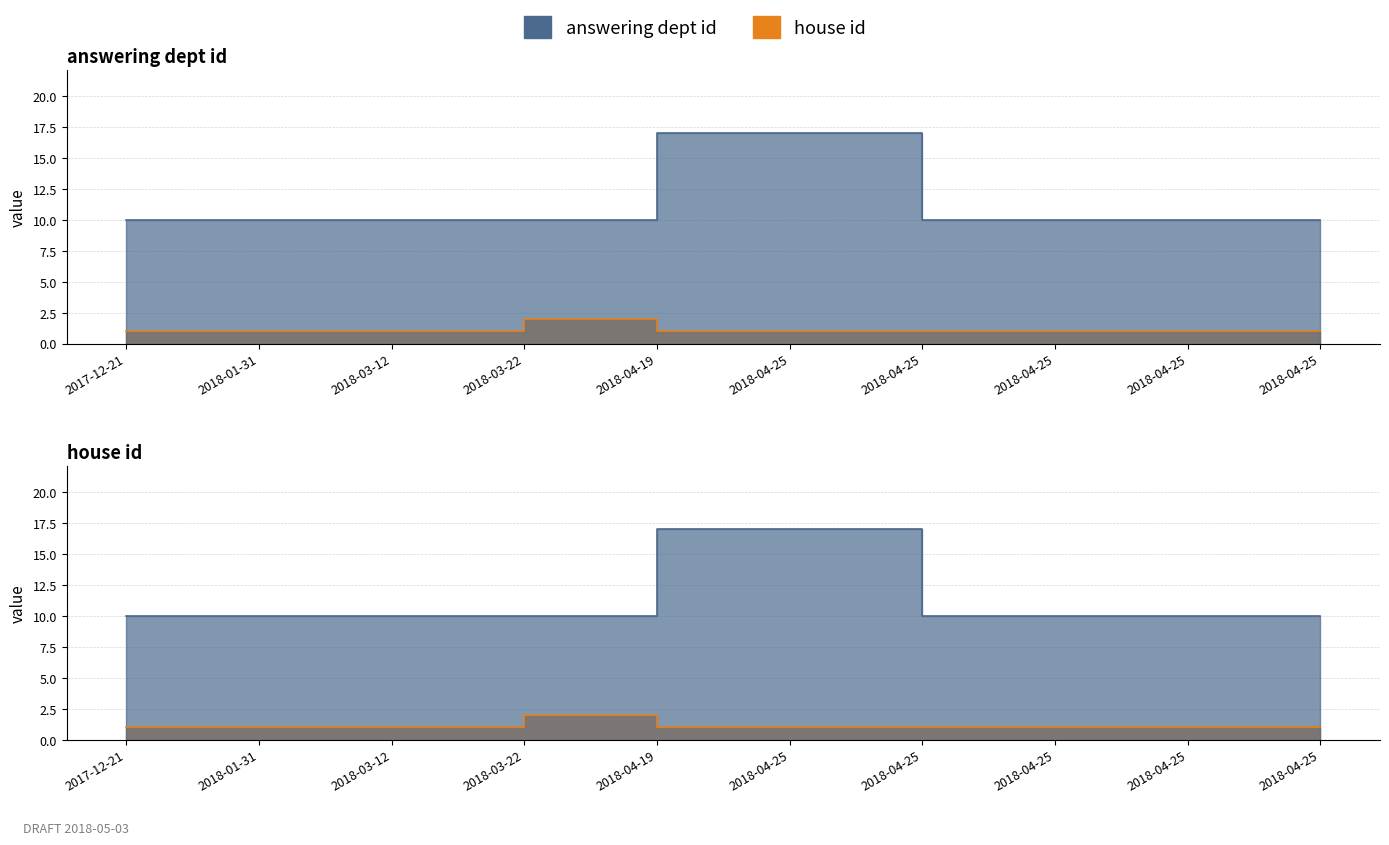

What is the sum of all house id values?

11